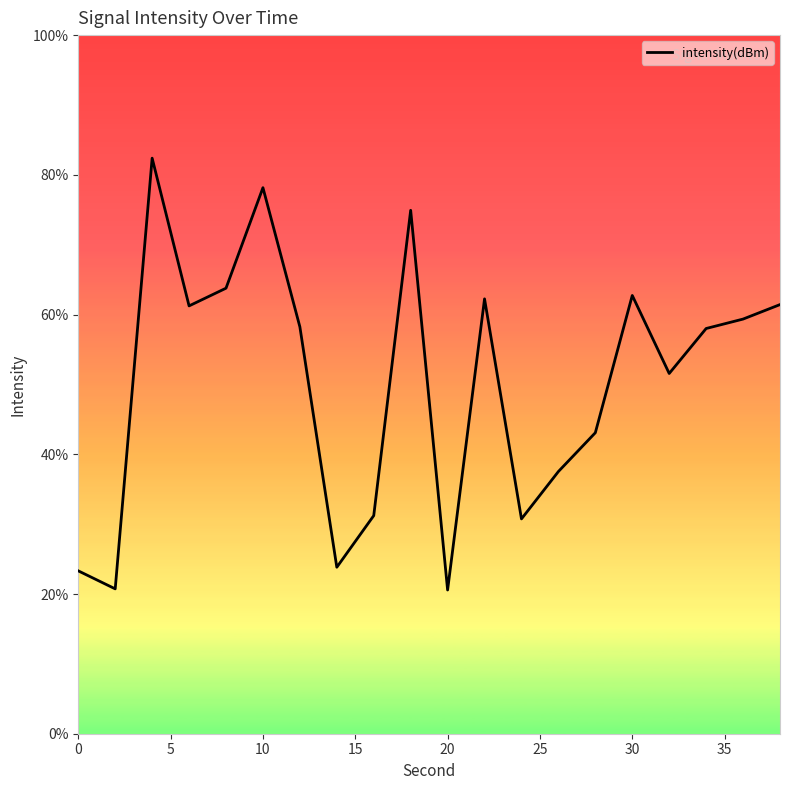

Reading left to right, list all the values displayed in this chart.

23.3	20.7	82.4	61.2	63.8	78.2	58.2	23.8	31.2	74.9	20.6	62.2	30.7	37.5	43.1	62.7	51.6	58.0	59.4	61.4